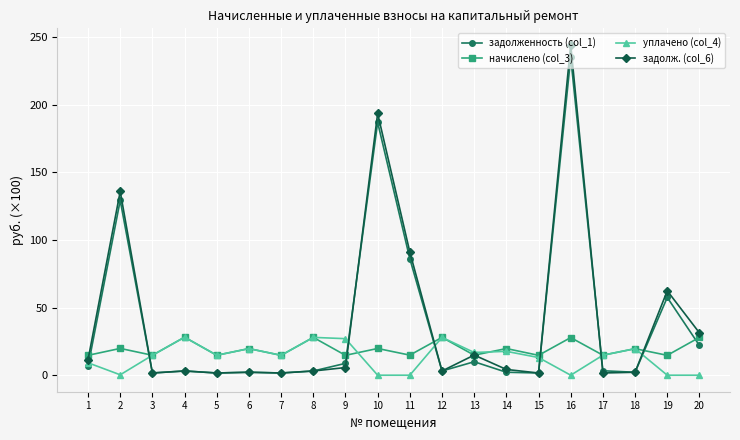

Which series has the widest spread of values?

задолж. (col_6)